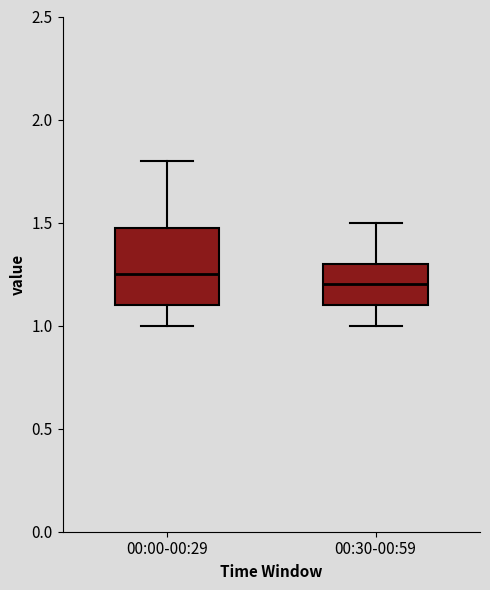

Which box's median line is the highest?

00:00-00:29